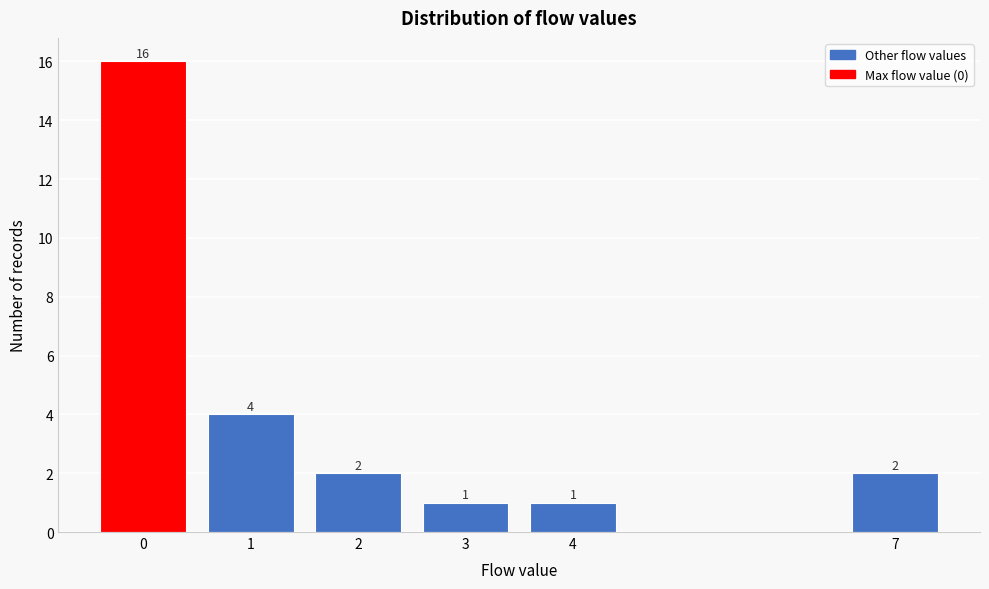

Reading left to right, what are all the values shown in this chart?

16	4	2	1	1	2